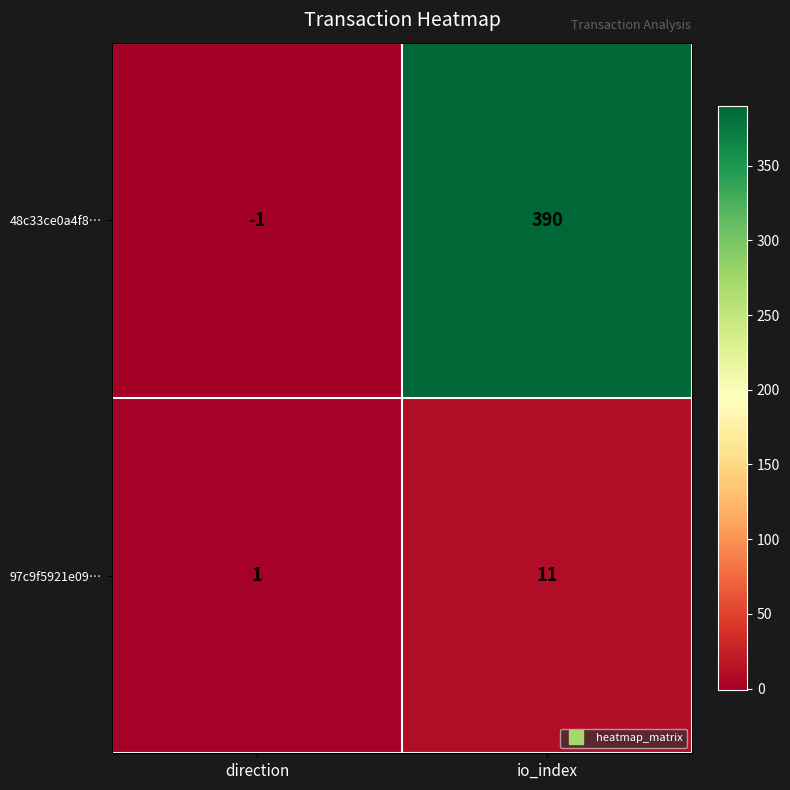

Rank the series by their average value, from lowest to highest.

97c9f5921e09…, 48c33ce0a4f8…